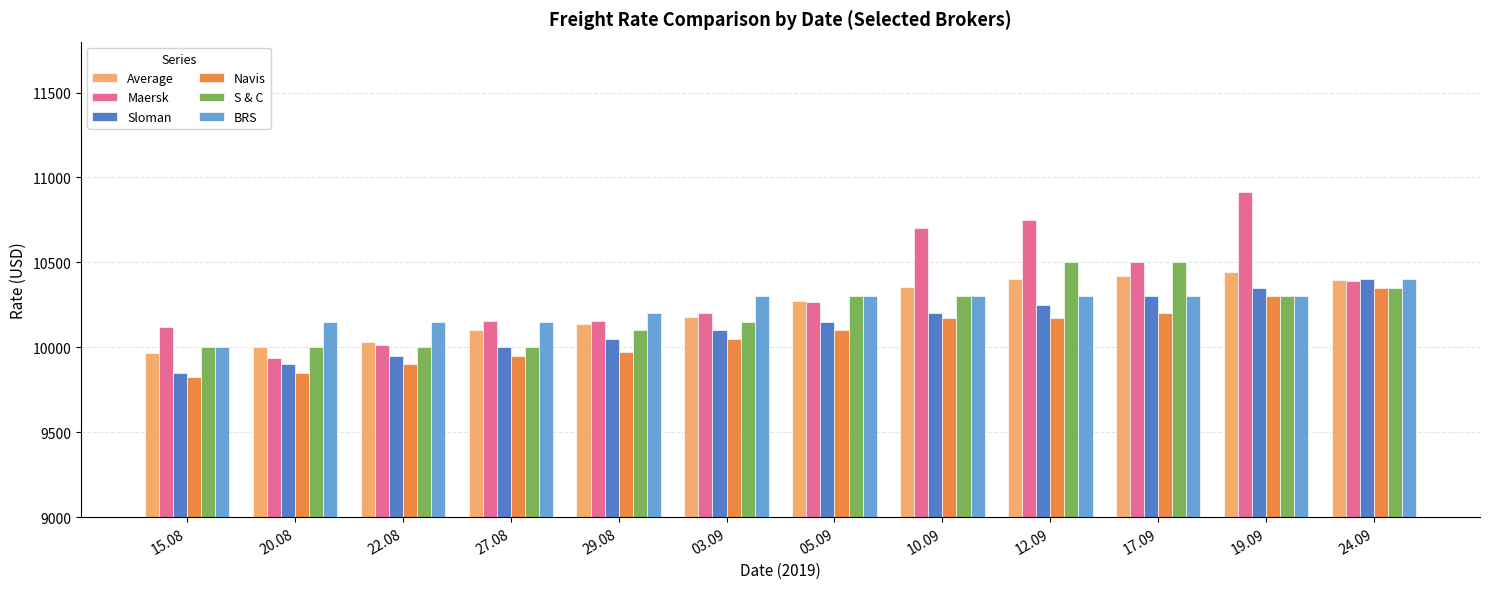

What is the sum of the BRS values at 10.09 and 19.09?

20600